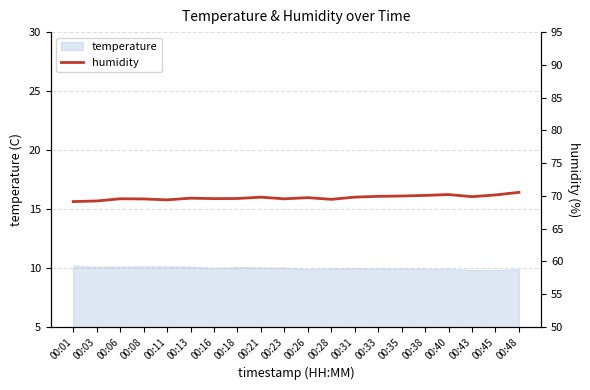

What is the value of the 18th point from the left?

69.9